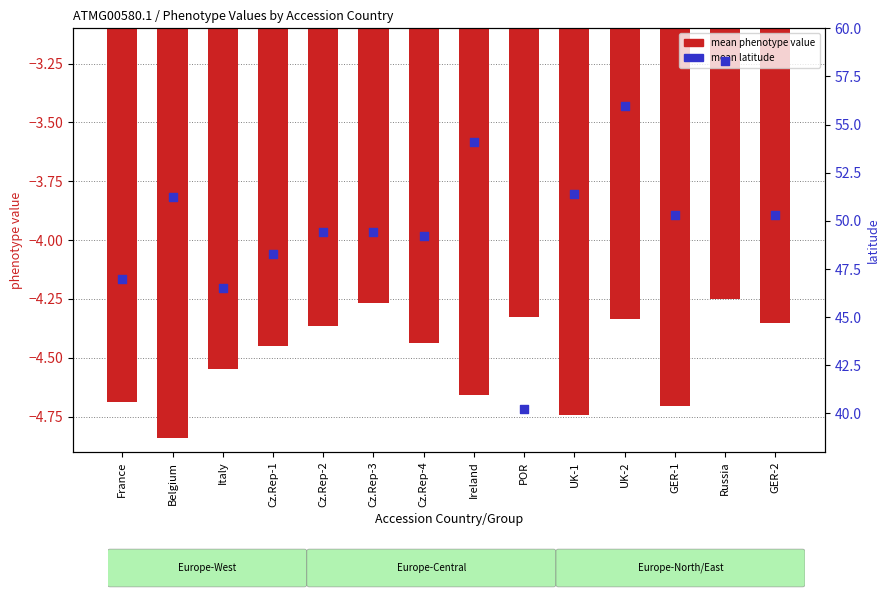

Which series contains the highest Y value?

mean latitude